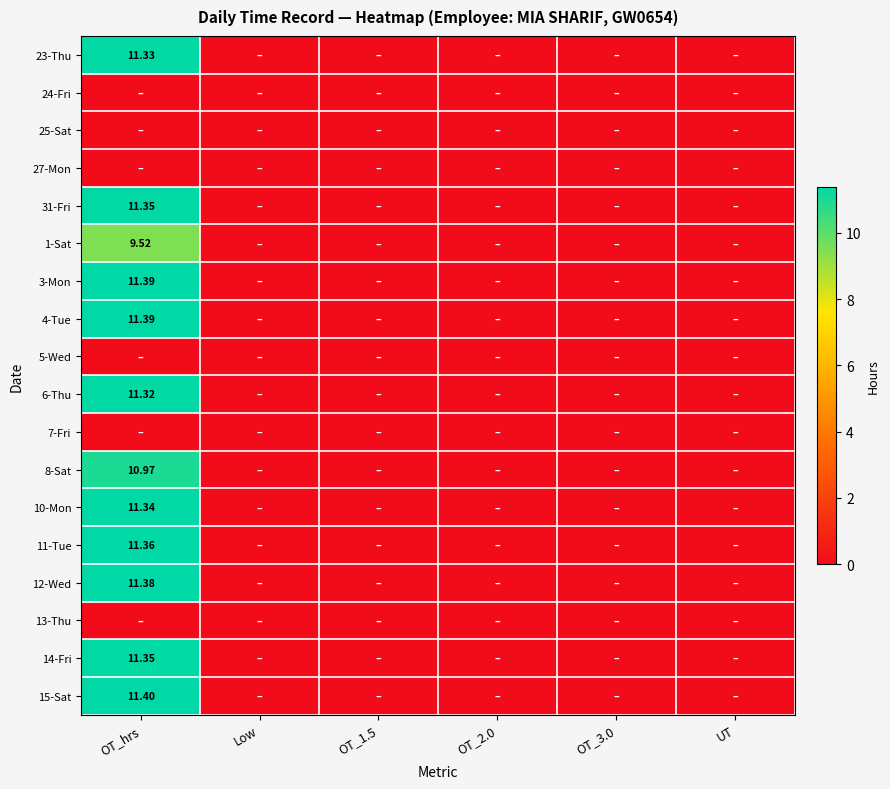

Which category has the lowest value across all series?

Low